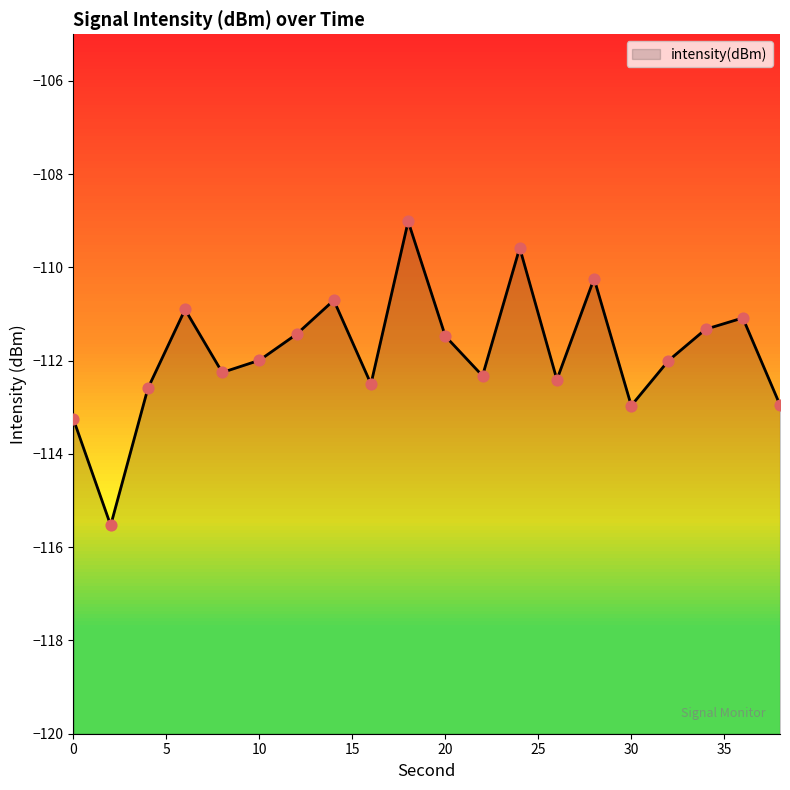

Which has a higher value, 14 or 16?

14